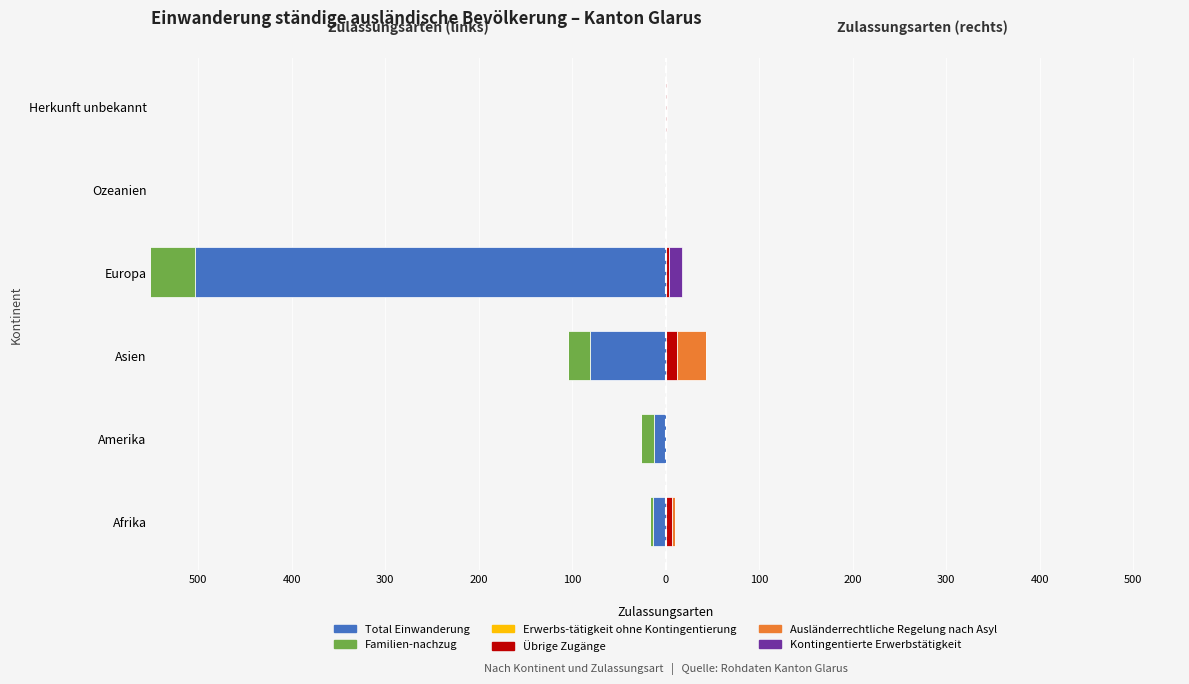

At how many categories does at least one series exceed -277?

6